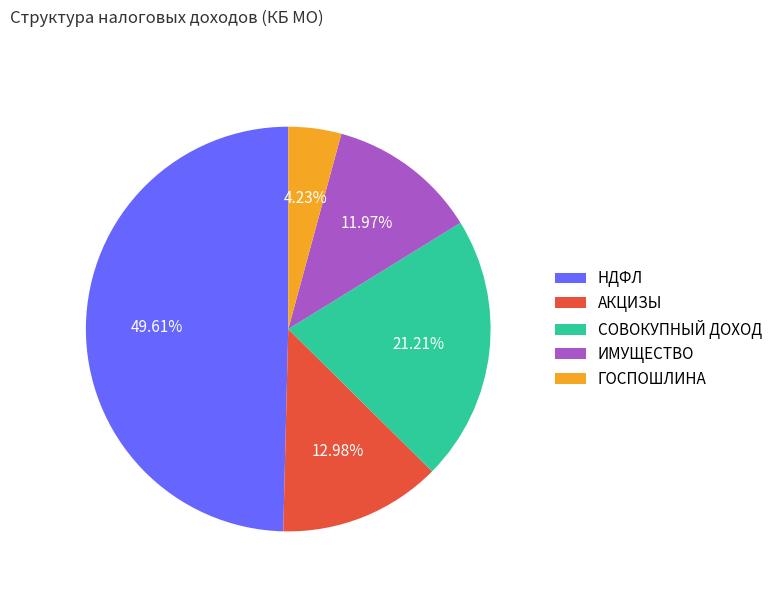

Is the sum of АКЦИЗЫ and ИМУЩЕСТВО greater than half?

No